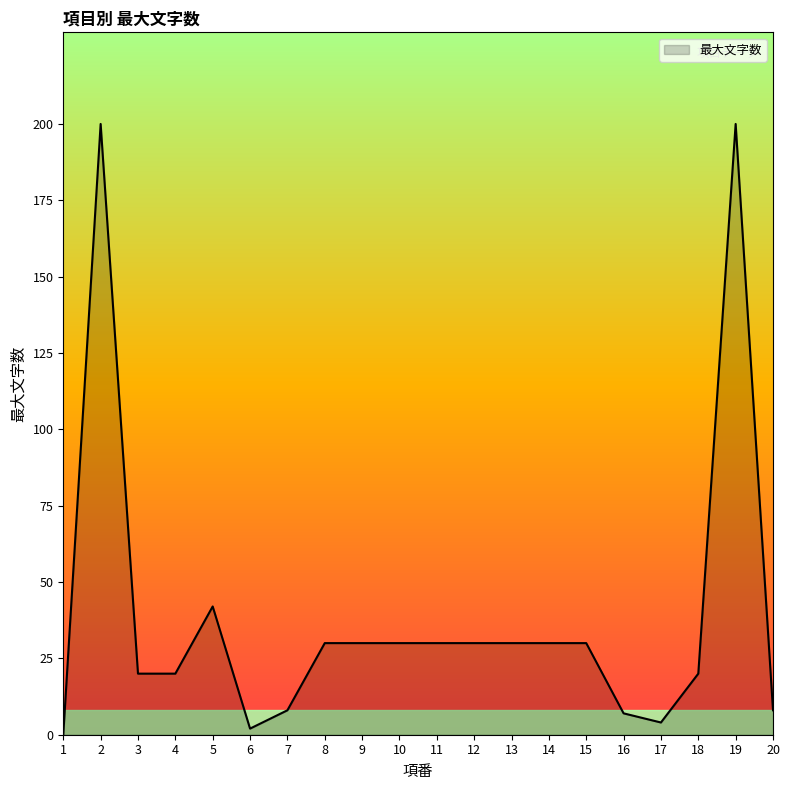

The chart shows a value of 14 at 14. True or false?

False